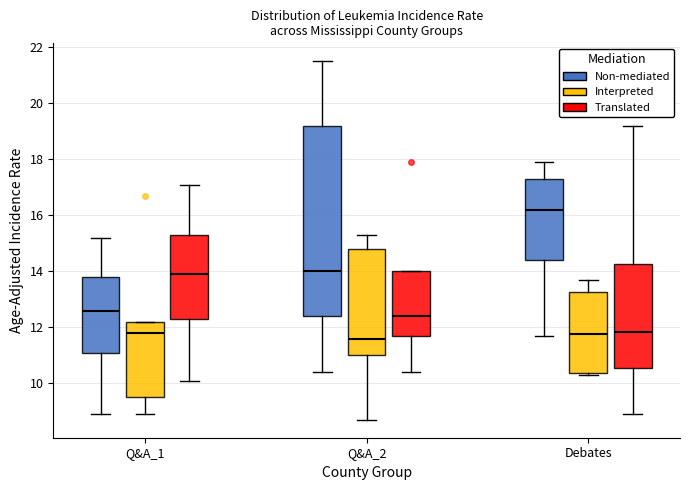

Reading left to right, transcribe this box plot: for each box, give where its median line is, the range the box spans, and where its two whiskers end, as read against the y-axis. The values are not printed on the chart, so give them approximately, as read against the axis.

Q&A_1 (Non-mediated): median 12.6, box 11.2 to 13.8, whiskers 9.0 to 15.2
Q&A_1 (Interpreted): median 11.8, box 9.6 to 12.2, whiskers 9.0 to 12.2
Q&A_1 (Translated): median 14.0, box 12.4 to 15.4, whiskers 10.2 to 17.2
Q&A_2 (Non-mediated): median 14.0, box 12.4 to 19.2, whiskers 10.4 to 21.6
Q&A_2 (Interpreted): median 11.6, box 11.0 to 14.8, whiskers 8.8 to 15.4
Q&A_2 (Translated): median 12.4, box 11.8 to 14.0, whiskers 10.4 to 14.0
Debates (Non-mediated): median 16.2, box 14.4 to 17.4, whiskers 11.8 to 18.0
Debates (Interpreted): median 11.8, box 10.4 to 13.2, whiskers 10.4 (just below the box's lower edge) to 13.8
Debates (Translated): median 11.8, box 10.6 to 14.2, whiskers 9.0 to 19.2